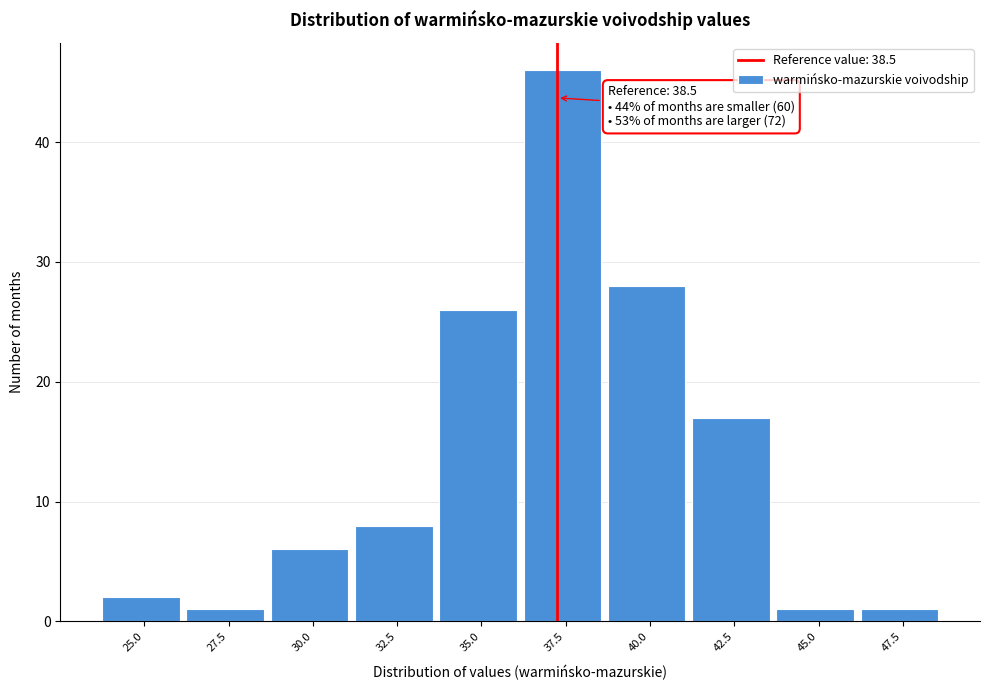

Reading left to right, list all the values displayed in this chart.

25.0=2	27.5=1	30.0=6	32.5=8	35.0=26	37.5=46	40.0=28	42.5=17	45.0=1	47.5=1